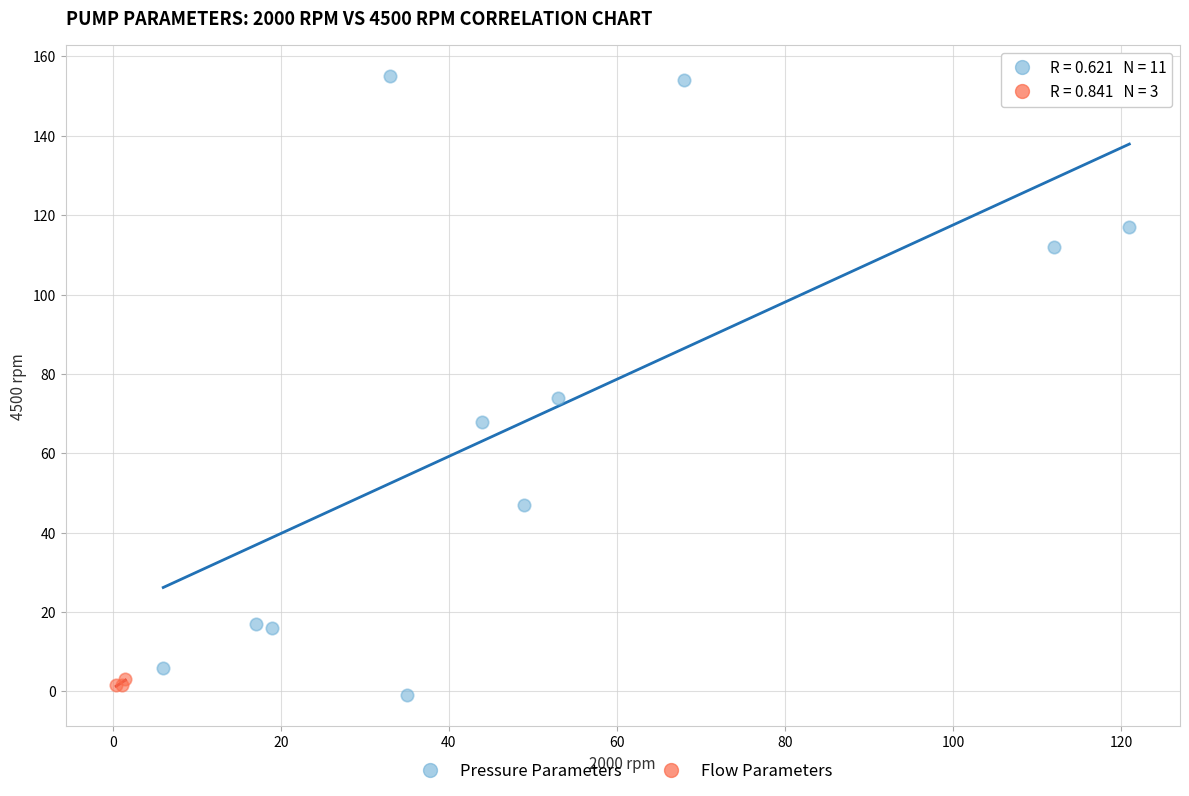

Which series has the widest spread of Y values?

Pressure Parameters